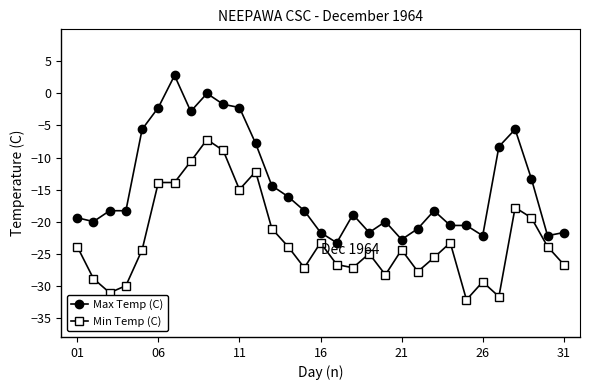

True or false: Max Temp (C) and Min Temp (C) intersect in this chart.

False